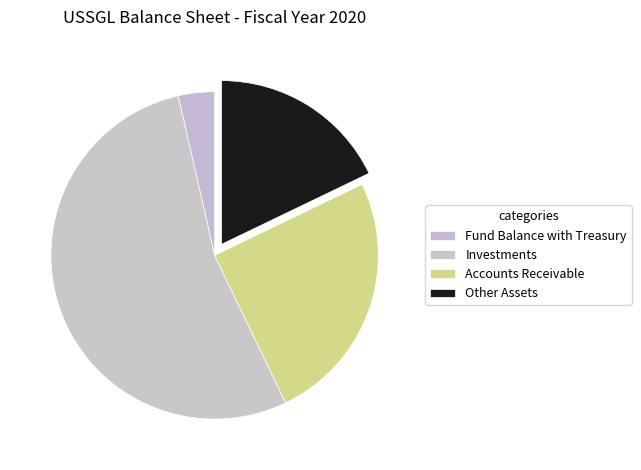

Count the number of slices in the pie.

4